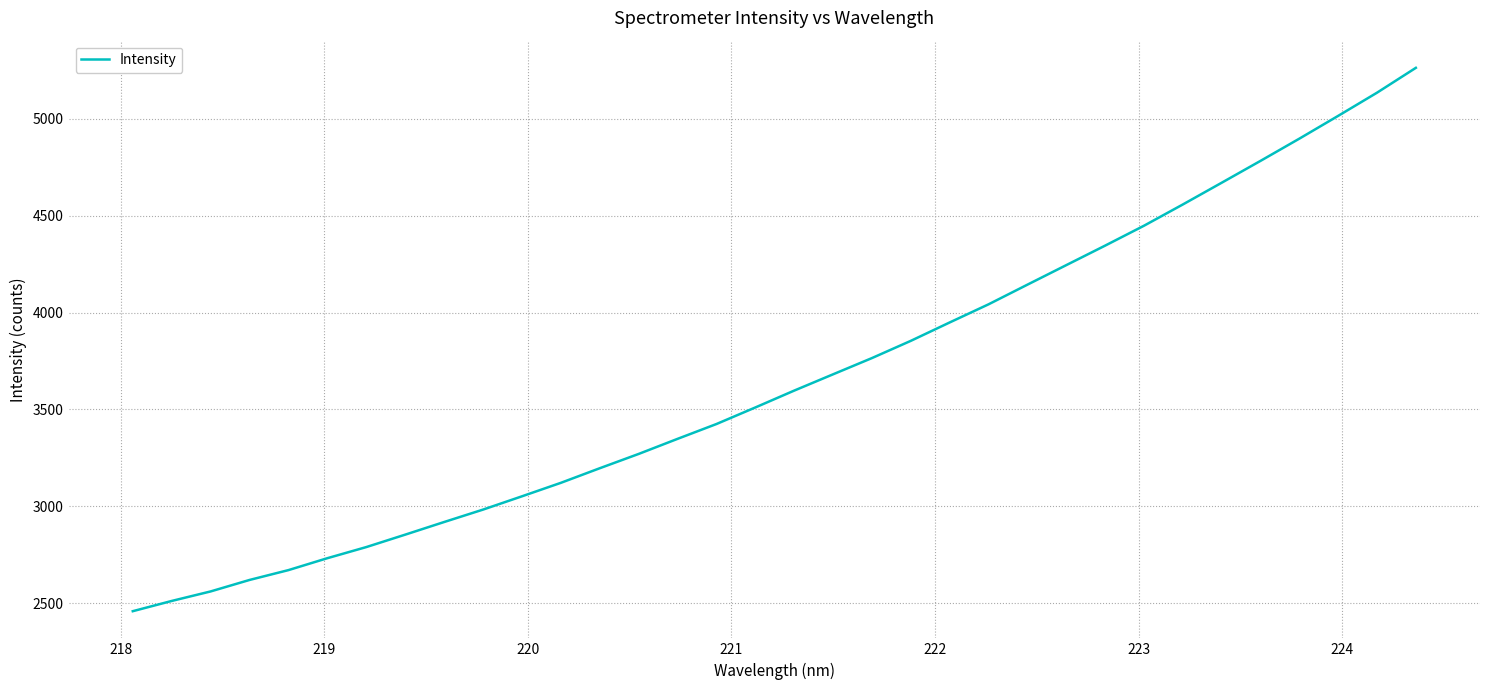

How many lines are shown in the chart?

1